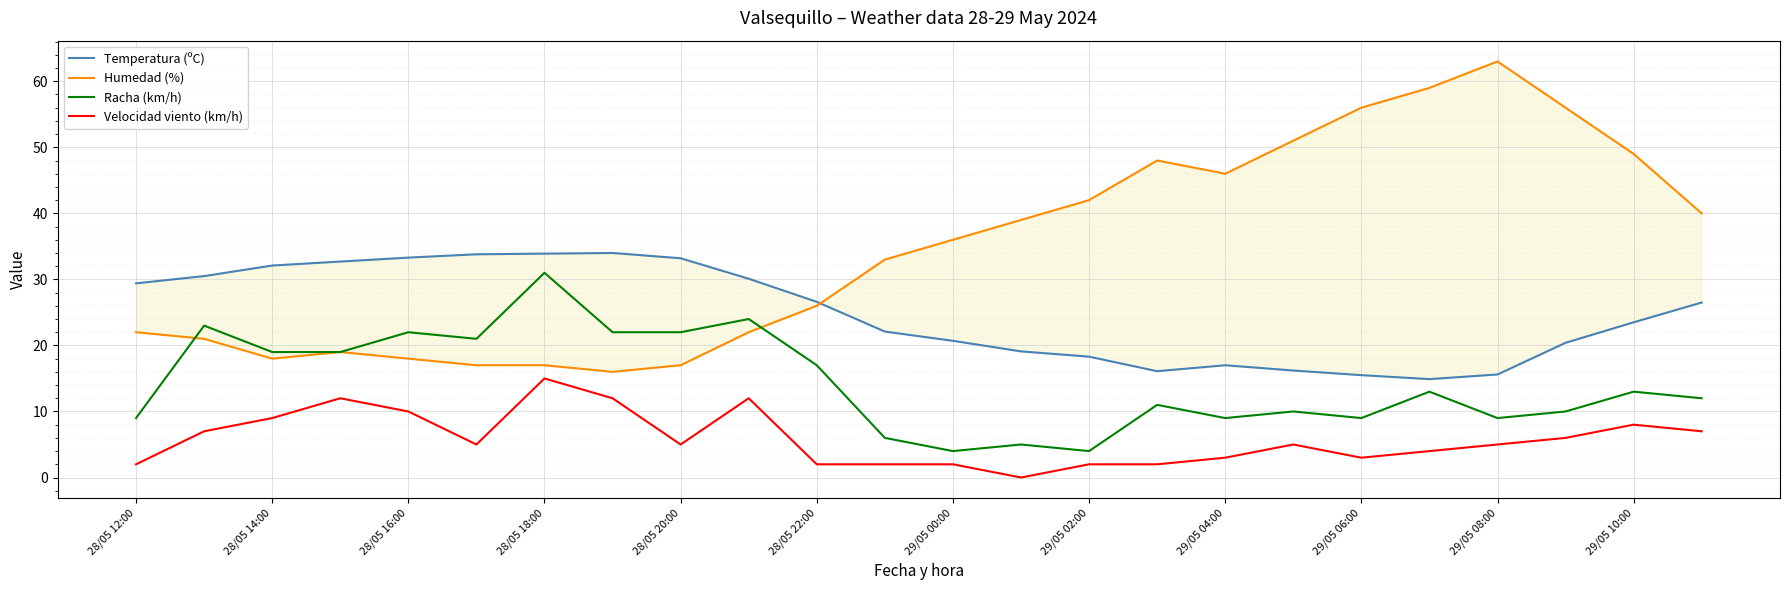

Count the number of categories in the chart.

24